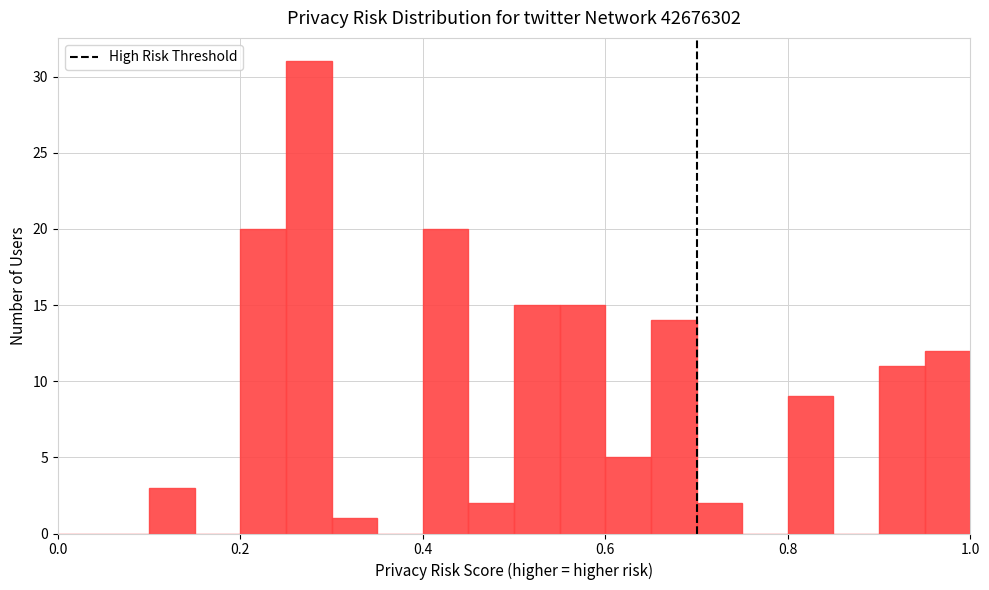

Read against the x-axis, roughly where is the centre of the tallest bar?

0.28